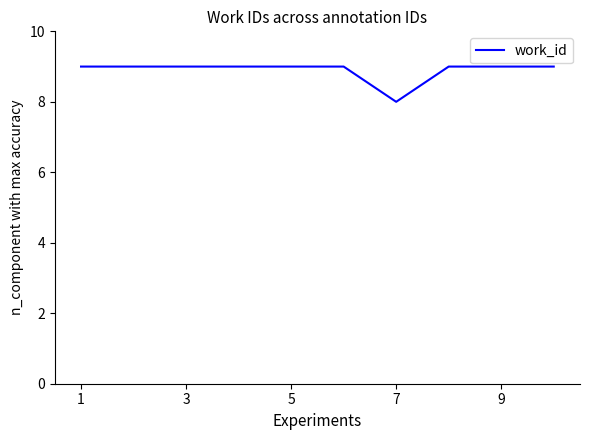

What is the maximum value shown in the chart?

9